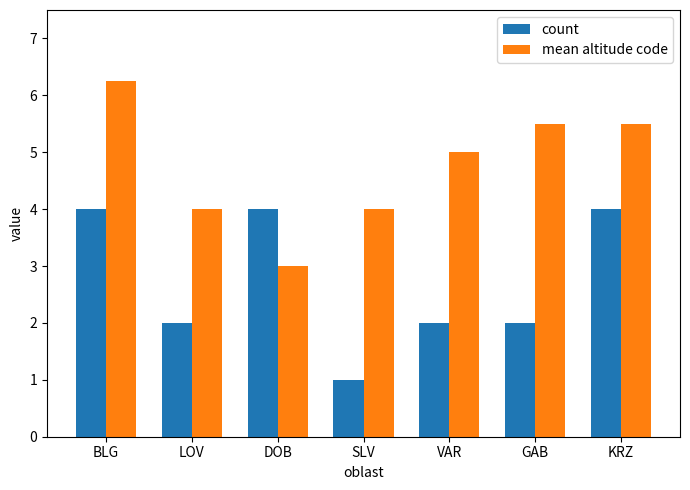

What is the label of the 2nd bar from the left?

LOV